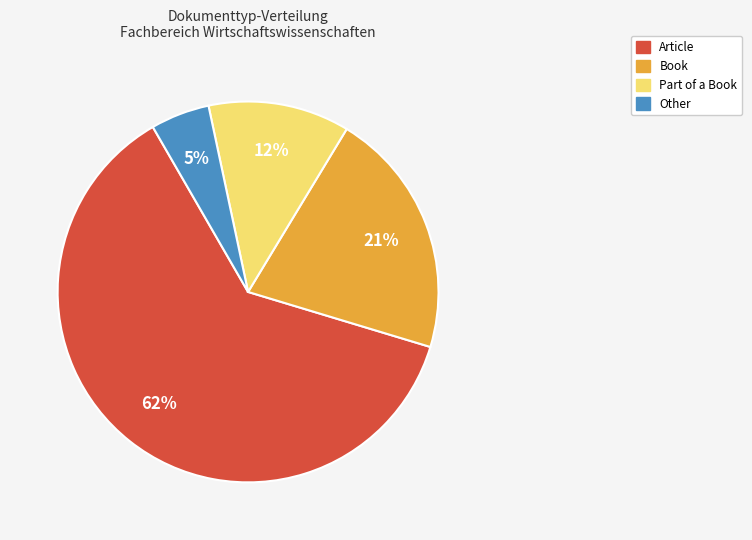

How many slices are in this pie chart?

4